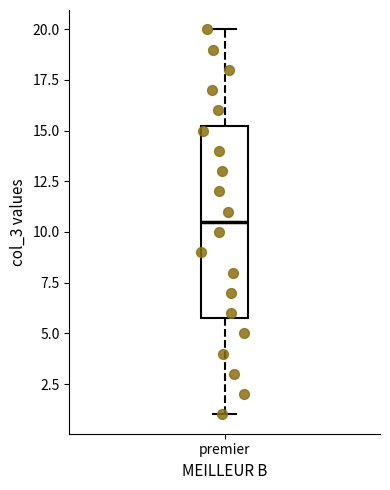

Transcribe this box plot: give where the median line is, the range the box spans, and where the two whiskers end, as read against the y-axis. The values are not printed on the chart, so give them approximately, as read against the axis.

median 10.5, box 6.0 to 15.5, whiskers 1.0 to 20.0